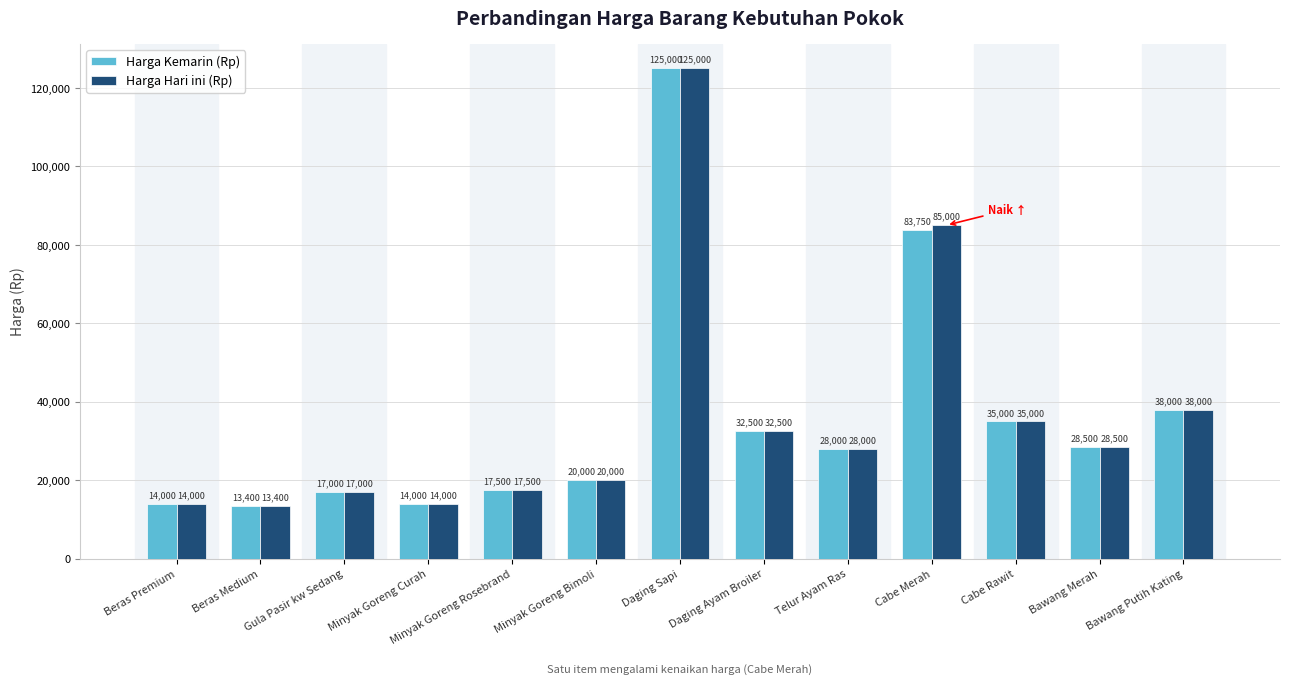

Reading left to right, extract all data points from this chart.

Harga Kemarin (Rp): Beras Premium=14000	Beras Medium=13400	Gula Pasir kw Sedang=17000	Minyak Goreng Curah=14000	Minyak Goreng Rosebrand=17500	Minyak Goreng Bimoli=20000	Daging Sapi=125000	Daging Ayam Broiler=32500	Telur Ayam Ras=28000	Cabe Merah=83750	Cabe Rawit=35000	Bawang Merah=28500	Bawang Putih Kating=38000
Harga Hari ini (Rp): Beras Premium=14000	Beras Medium=13400	Gula Pasir kw Sedang=17000	Minyak Goreng Curah=14000	Minyak Goreng Rosebrand=17500	Minyak Goreng Bimoli=20000	Daging Sapi=125000	Daging Ayam Broiler=32500	Telur Ayam Ras=28000	Cabe Merah=85000	Cabe Rawit=35000	Bawang Merah=28500	Bawang Putih Kating=38000